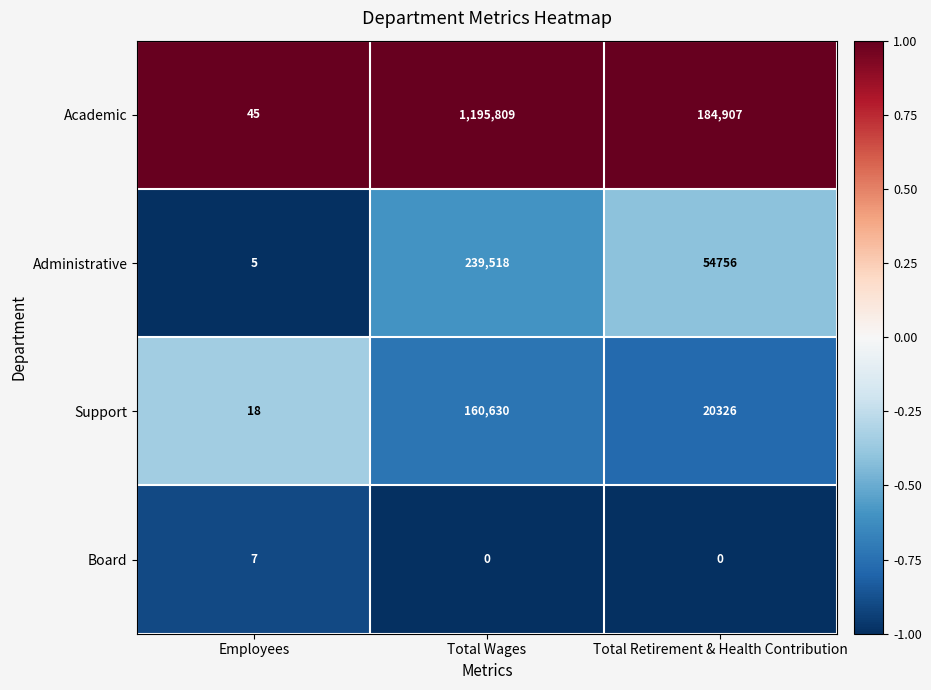

Rank the series at Employees from highest to lowest value.

Academic, Support, Board, Administrative